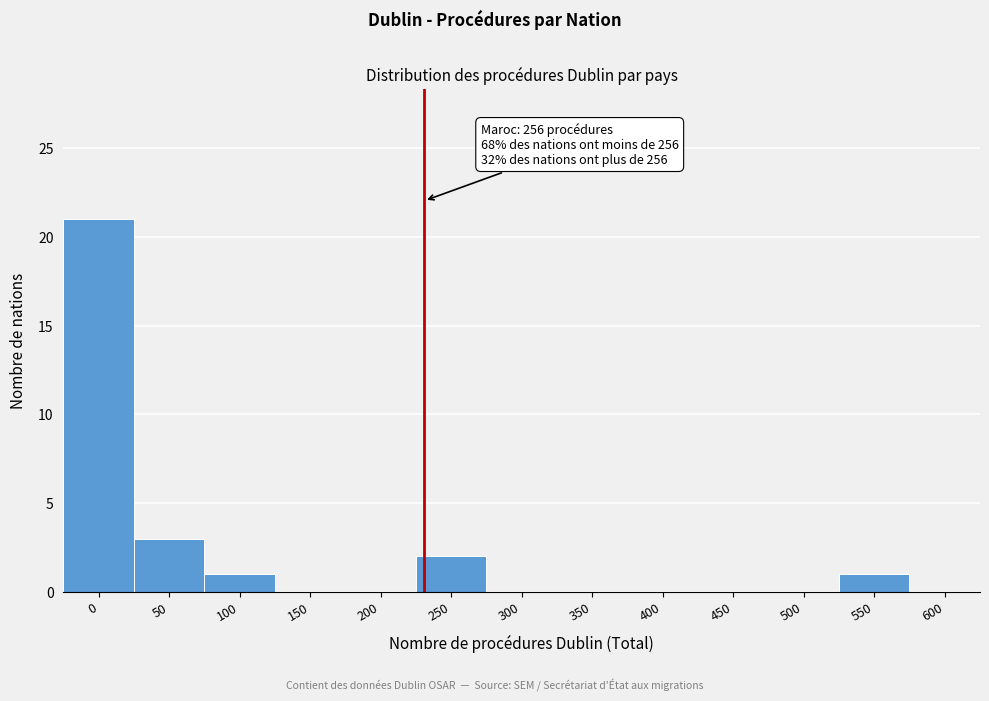

Reading right to left, transcribe all the data shown in this chart.

600=0	550=1	500=0	450=0	400=0	350=0	300=0	250=2	200=0	150=0	100=1	50=3	0=21